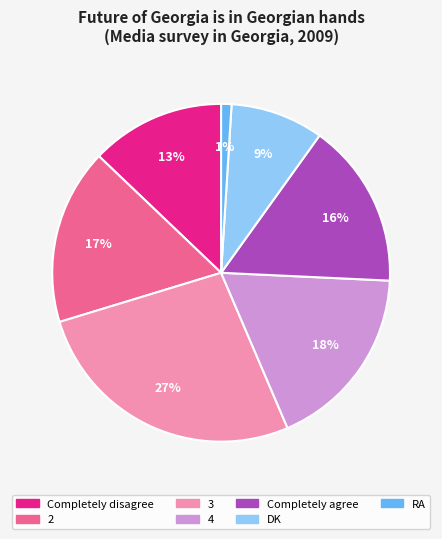

Which slice is the smallest?

RA